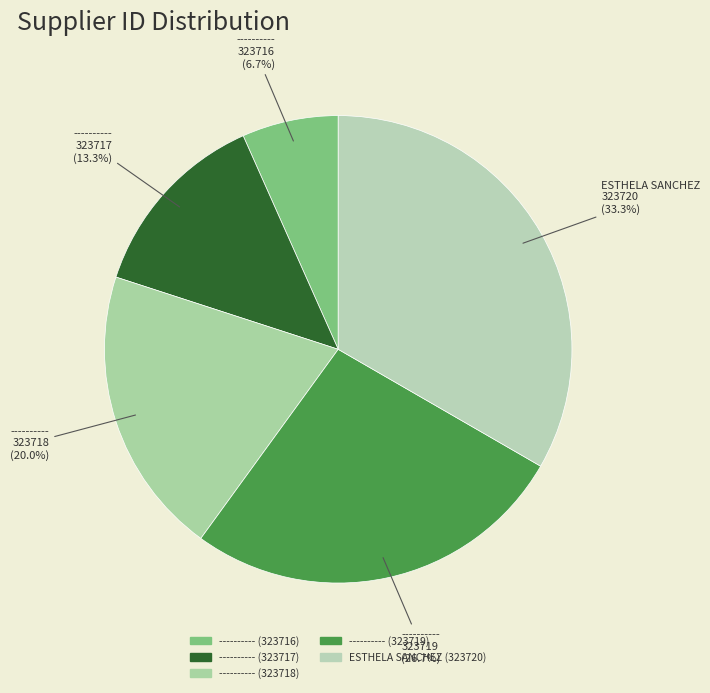

Which category has the biggest portion of the pie?

ESTHELA SANCHEZ